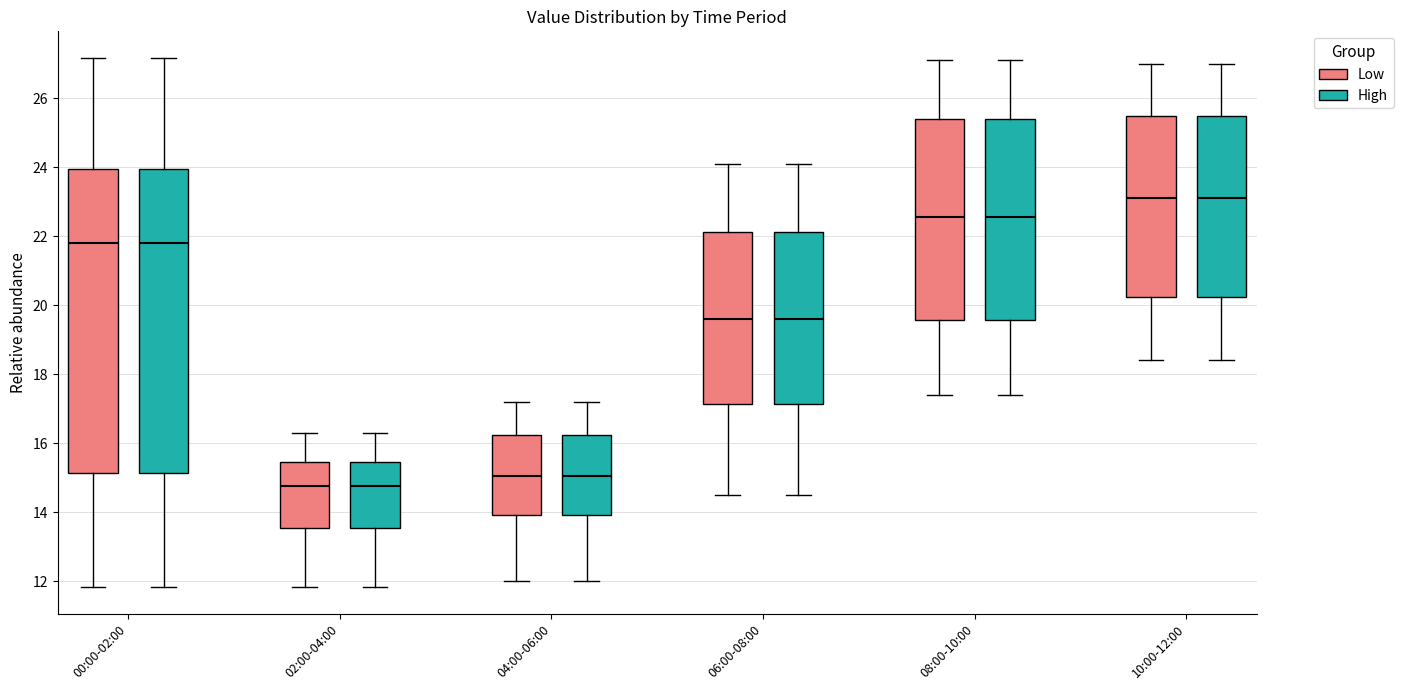

Reading left to right, transcribe this box plot: for each box, give where its median line is, the range the box spans, and where its two whiskers end, as read against the y-axis. The values are not printed on the chart, so give them approximately, as read against the axis.

00:00-02:00 (Low): median 21.8, box 15.2 to 24.0, whiskers 11.8 to 27.2
00:00-02:00 (High): median 21.8, box 15.2 to 24.0, whiskers 11.8 to 27.2
02:00-04:00 (Low): median 14.8, box 13.6 to 15.4, whiskers 11.8 to 16.4
02:00-04:00 (High): median 14.8, box 13.6 to 15.4, whiskers 11.8 to 16.4
04:00-06:00 (Low): median 15.0, box 14.0 to 16.2, whiskers 12.0 to 17.2
04:00-06:00 (High): median 15.0, box 14.0 to 16.2, whiskers 12.0 to 17.2
06:00-08:00 (Low): median 19.6, box 17.2 to 22.2, whiskers 14.6 to 24.2
06:00-08:00 (High): median 19.6, box 17.2 to 22.2, whiskers 14.6 to 24.2
08:00-10:00 (Low): median 22.6, box 19.6 to 25.4, whiskers 17.4 to 27.2
08:00-10:00 (High): median 22.6, box 19.6 to 25.4, whiskers 17.4 to 27.2
10:00-12:00 (Low): median 23.2, box 20.2 to 25.4, whiskers 18.4 to 27.0
10:00-12:00 (High): median 23.2, box 20.2 to 25.4, whiskers 18.4 to 27.0